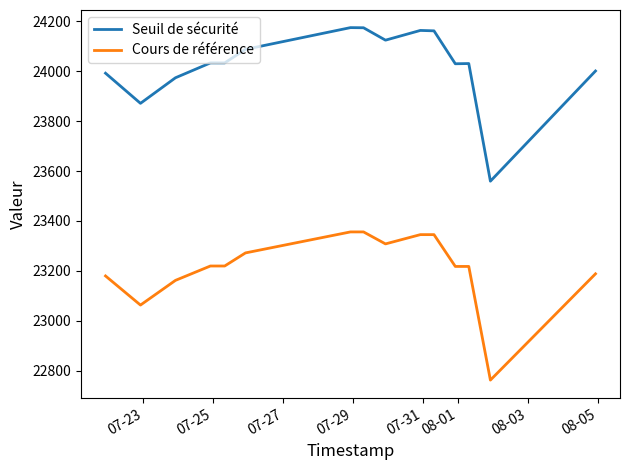

Which series has the largest total across all categories?

Seuil de sécurité